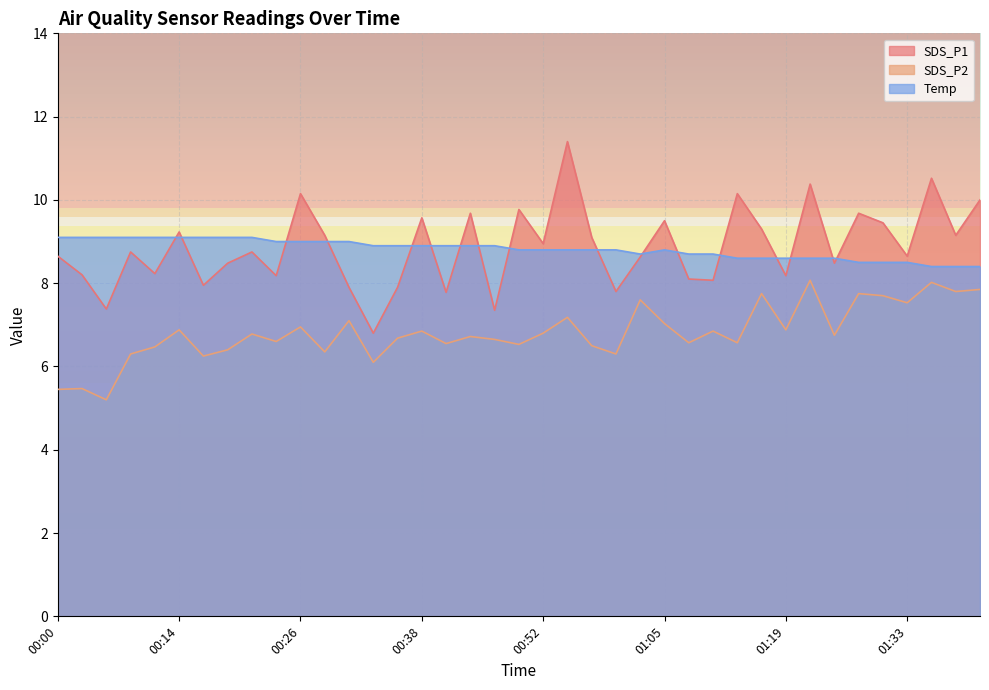

Which has a higher value, 00:19 or 00:41?

00:19